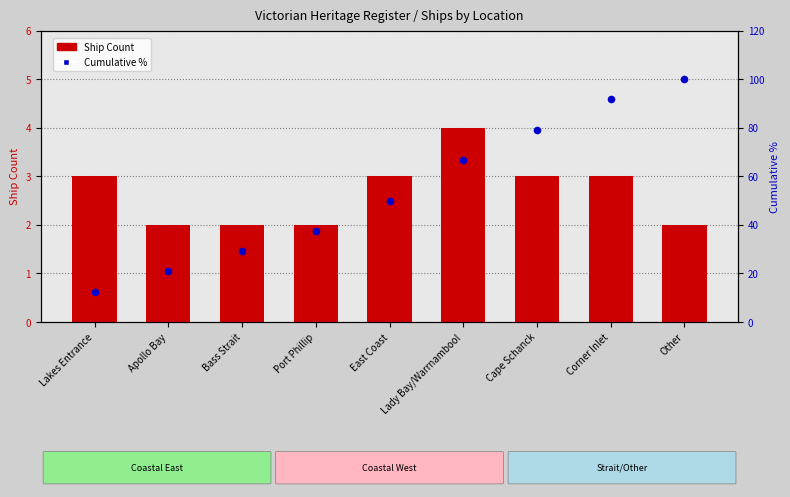

Which series reaches the maximum Y coordinate?

Cumulative %